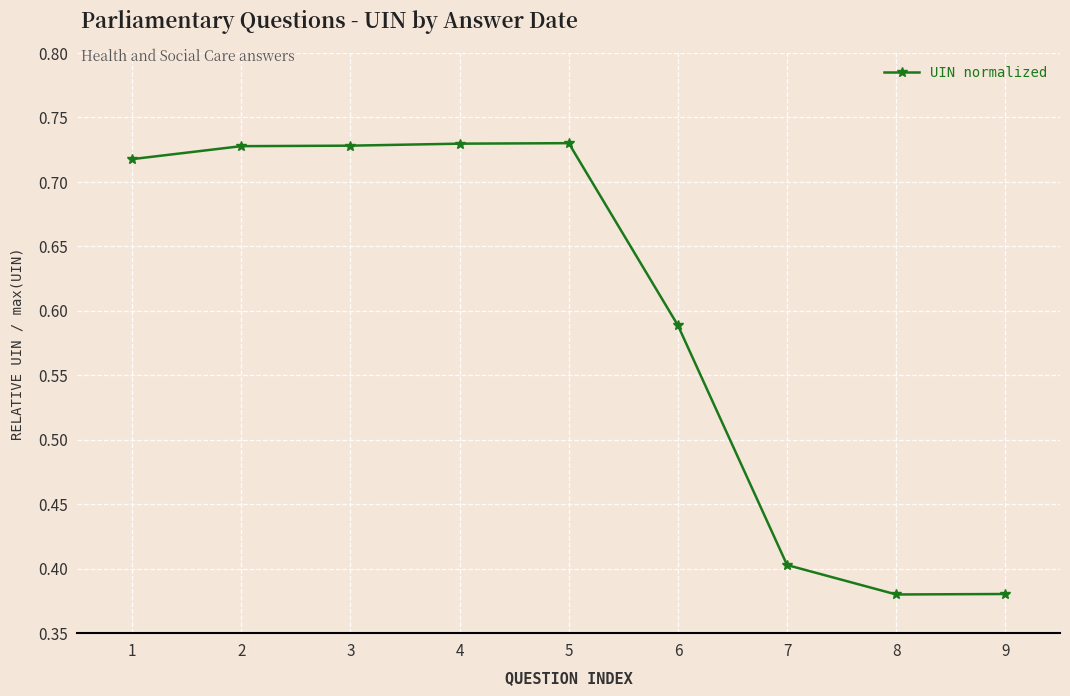

How many values are between 0 and 1?

9